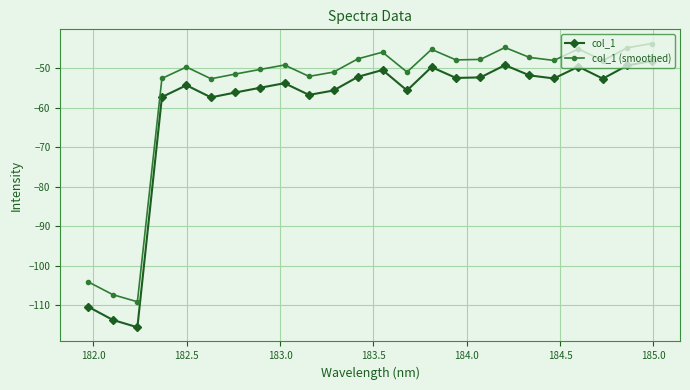

What is the highest value of the col_1 (smoothed) series?

-43.7